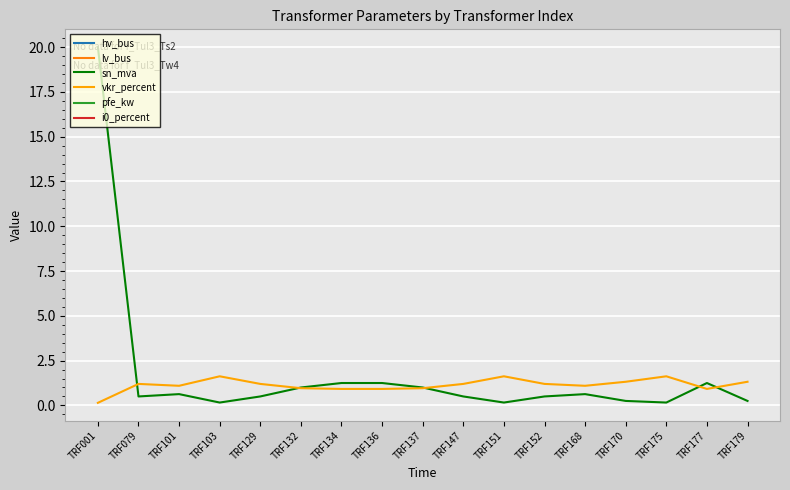

How many distinct data groups are displayed?

2